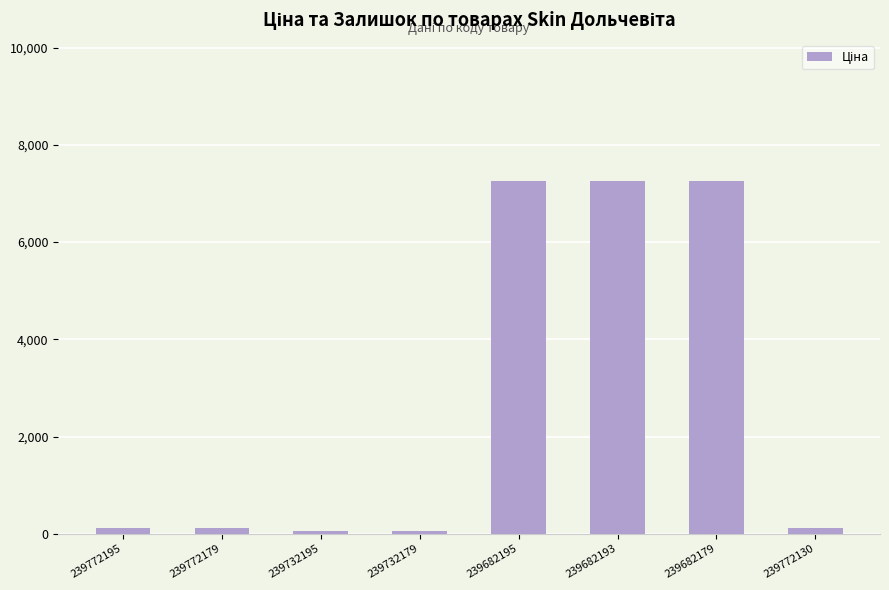

What is the greatest value displayed?

7258.9